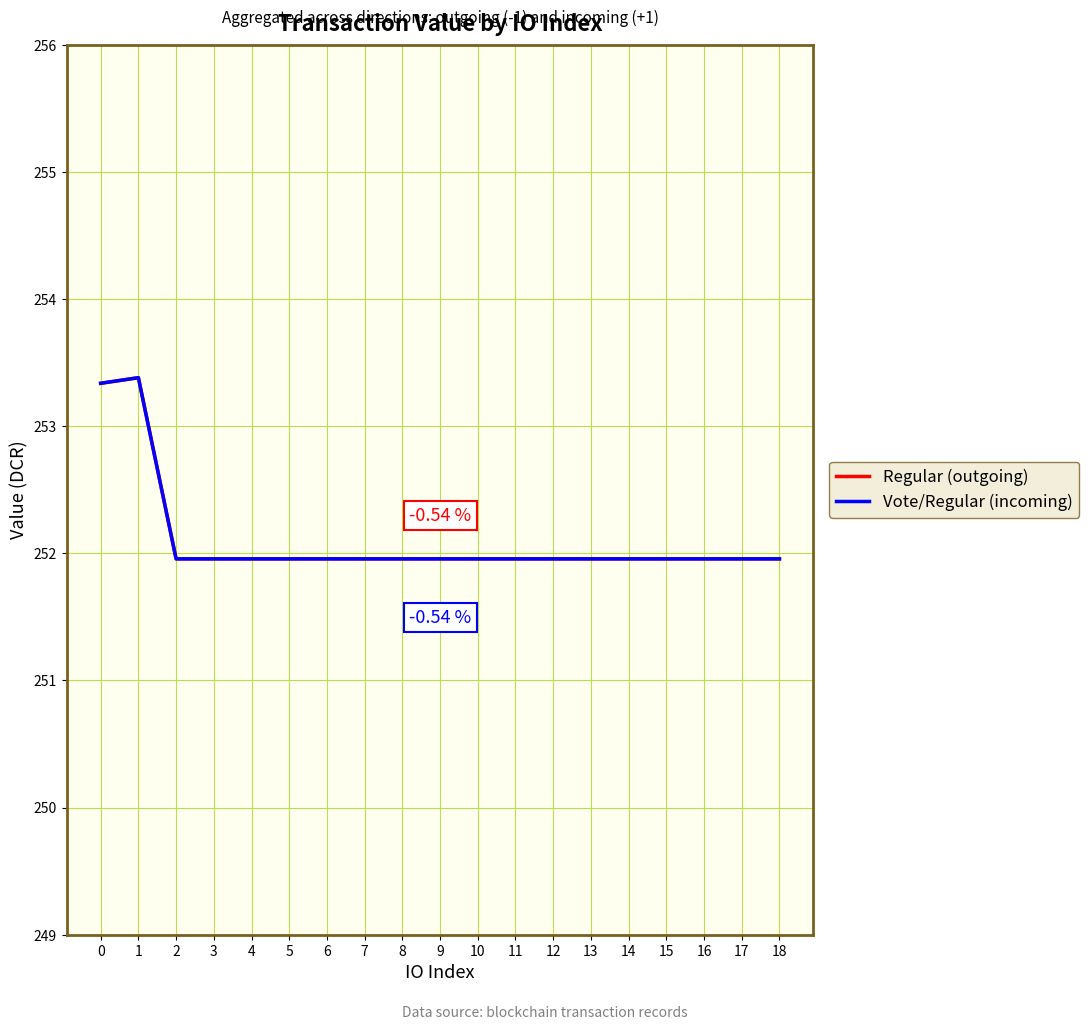

The value of Regular (outgoing) at 6 is 88.1. True or false?

False